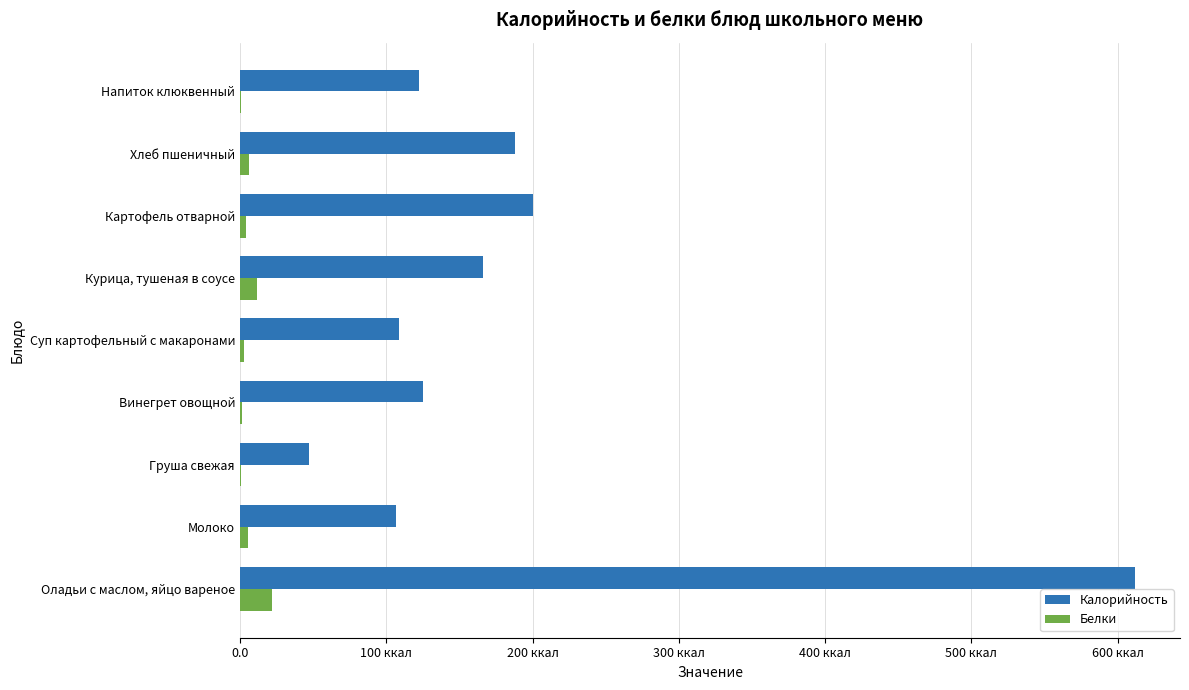

What are all the series names shown in the legend?

Калорийность, Белки